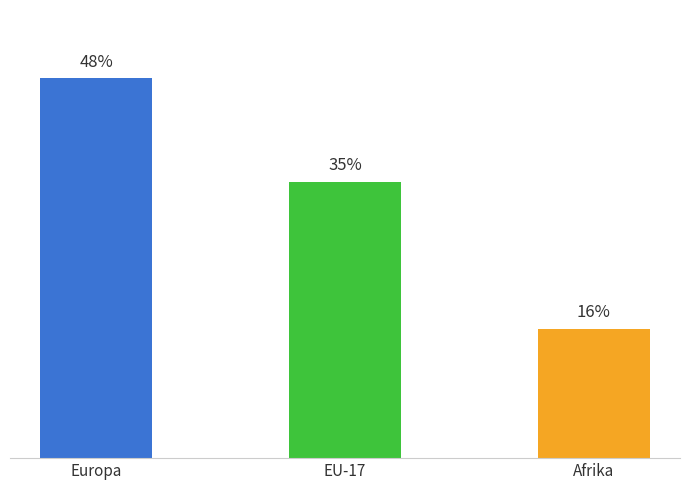

True or false: the data shows 266 at EU-17.

False